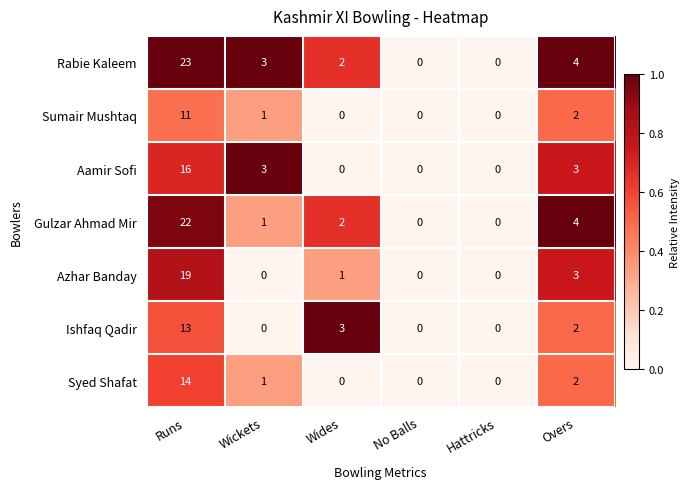

Which series has the largest total across all categories?

Rabie Kaleem